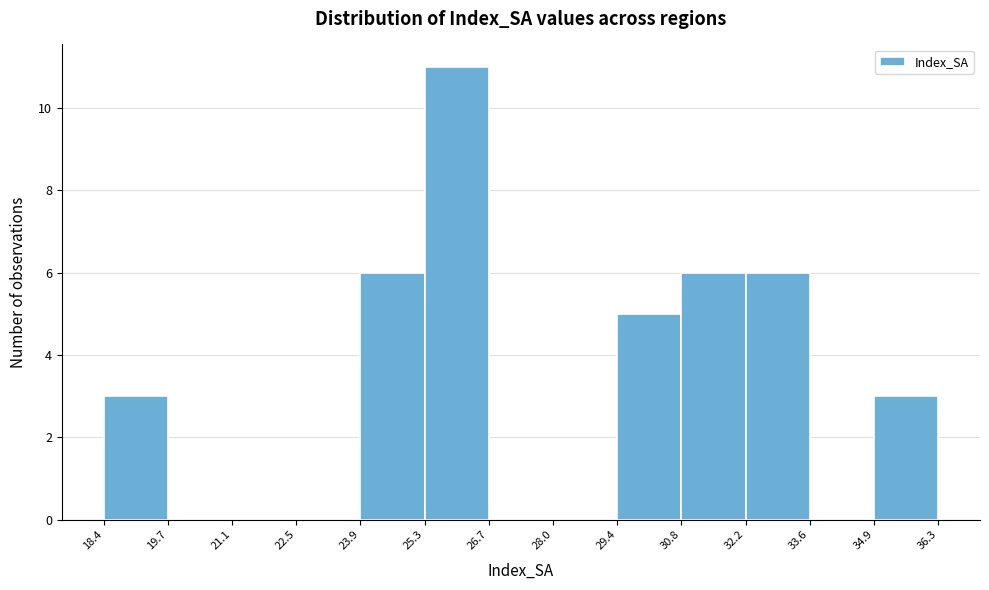

Reading left to right, list every bar in this chart as the range it spans on the x-axis followed by its height. The values are not printed on the chart, so give them approximately, as read against the axis.

18.4 to 19.7: 3
19.7 to 21.1: 0
21.1 to 22.5: 0
22.5 to 23.9: 0
23.9 to 25.3: 6
25.3 to 26.7: 11
26.7 to 28.0: 0
28.0 to 29.4: 0
29.4 to 30.8: 5
30.8 to 32.2: 6
32.2 to 33.6: 6
33.6 to 34.9: 0
34.9 to 36.3: 3